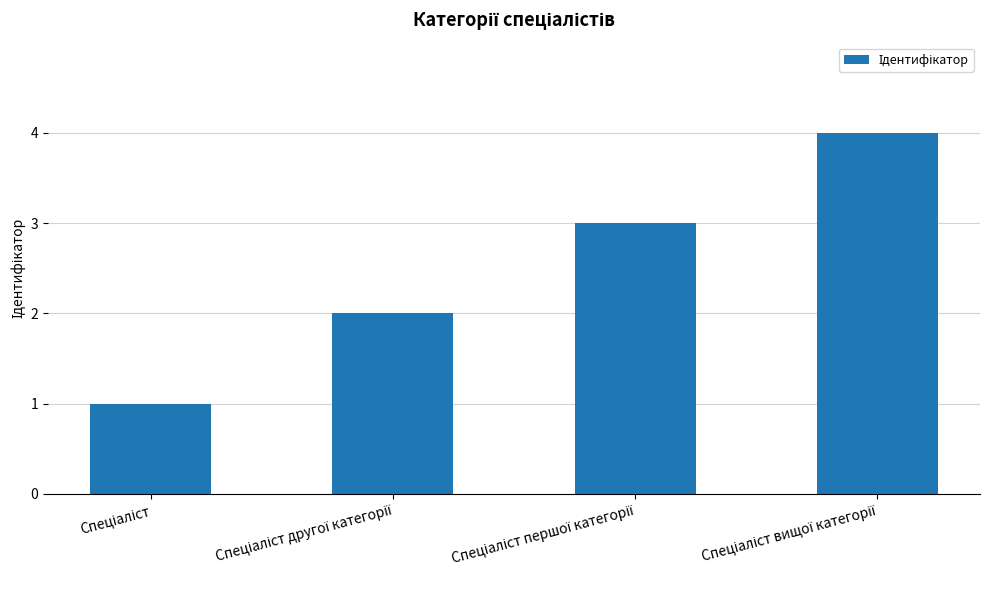

What is the sum of all values?

10